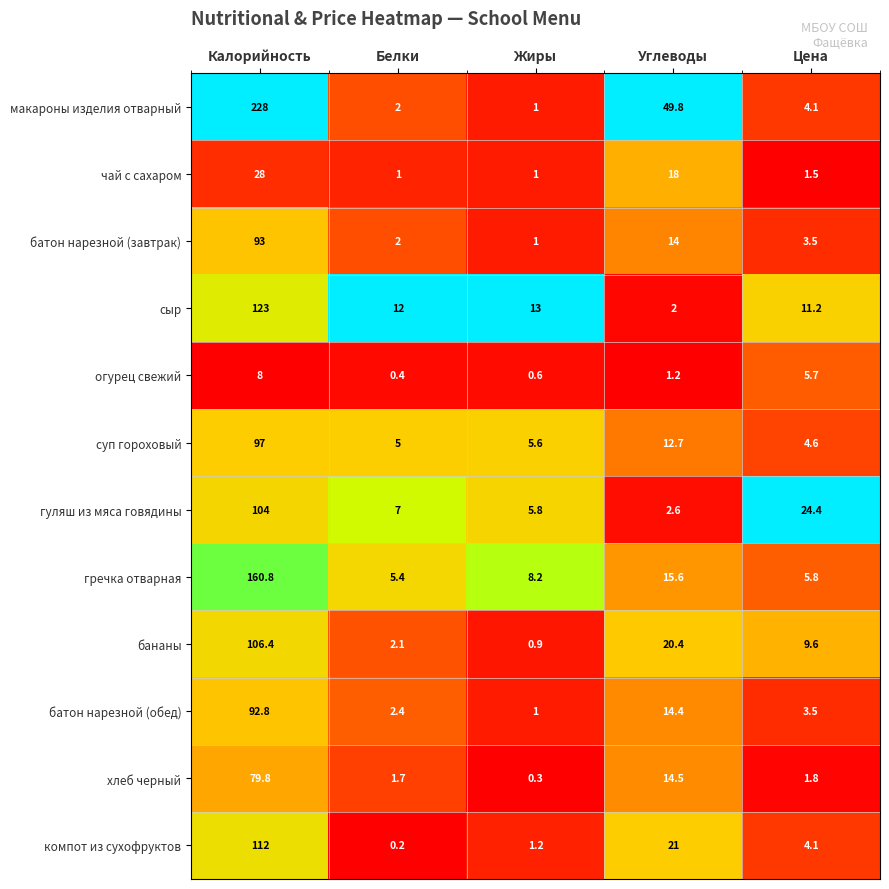

Count the number of categories in the chart.

5